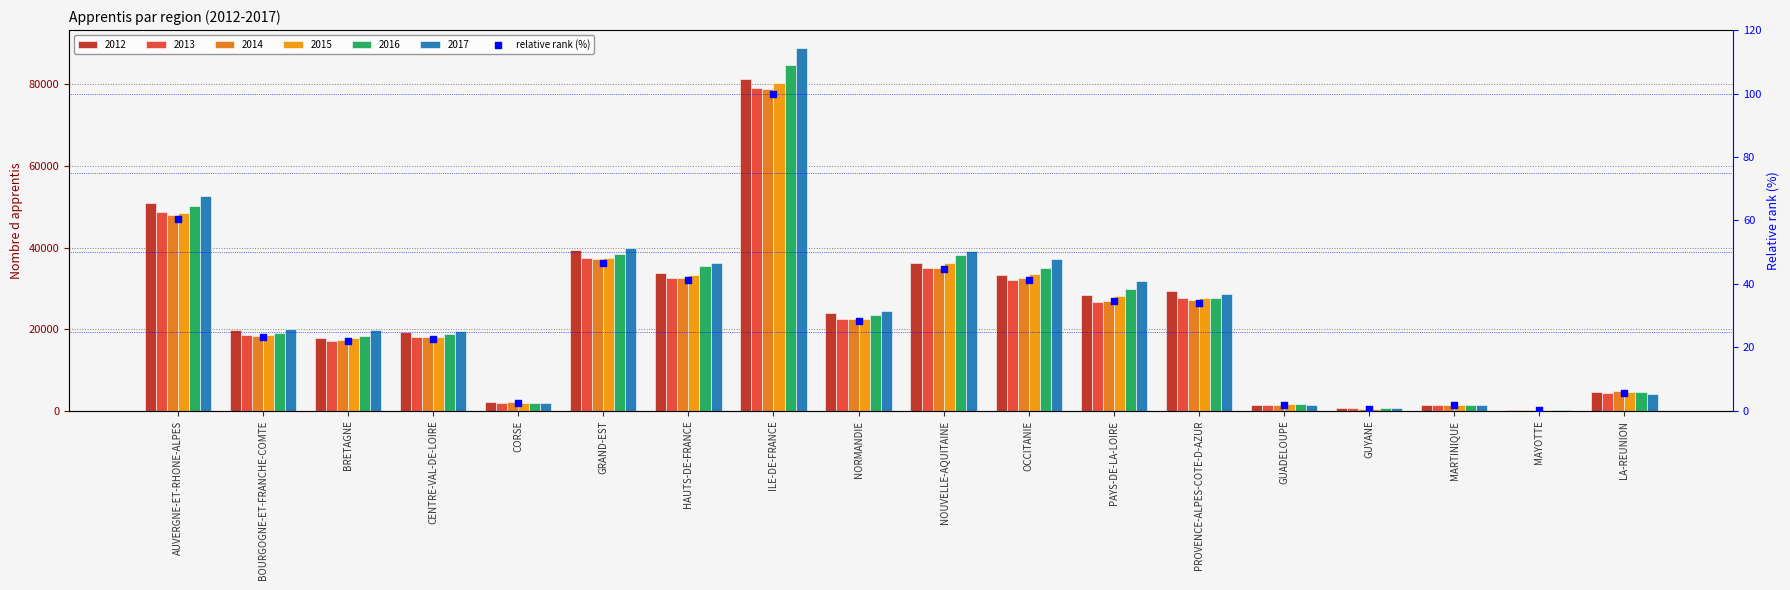

Which has a higher value, BRETAGNE or HAUTS-DE-FRANCE?

HAUTS-DE-FRANCE